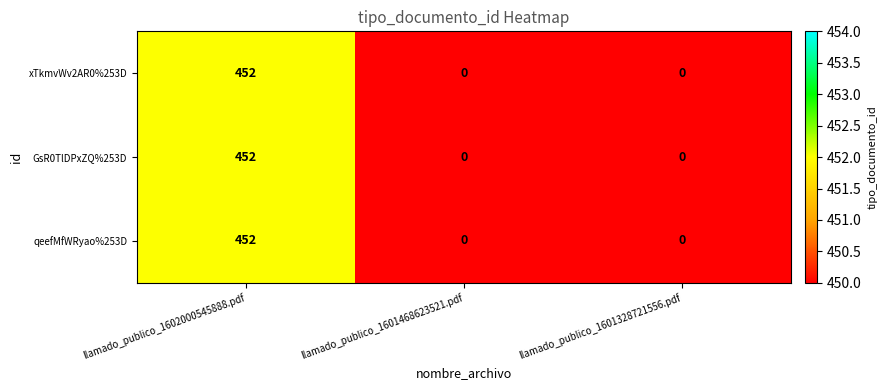

Read the qeefMfWRyao%253D value at llamado_publico_1602000545888.pdf.

452